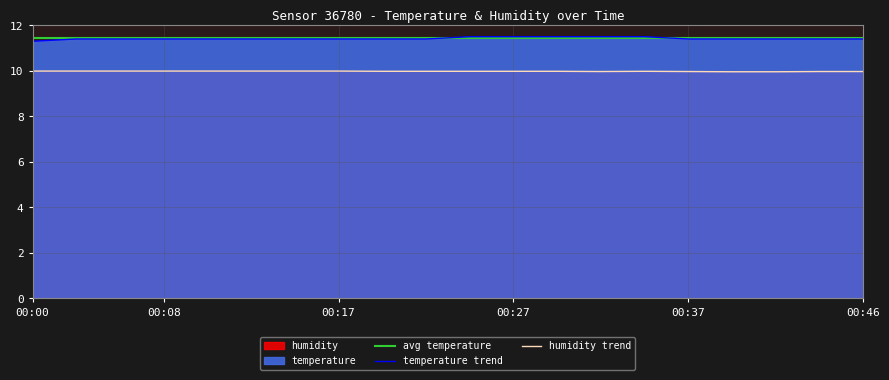

True or false: humidity and temperature intersect in this chart.

False